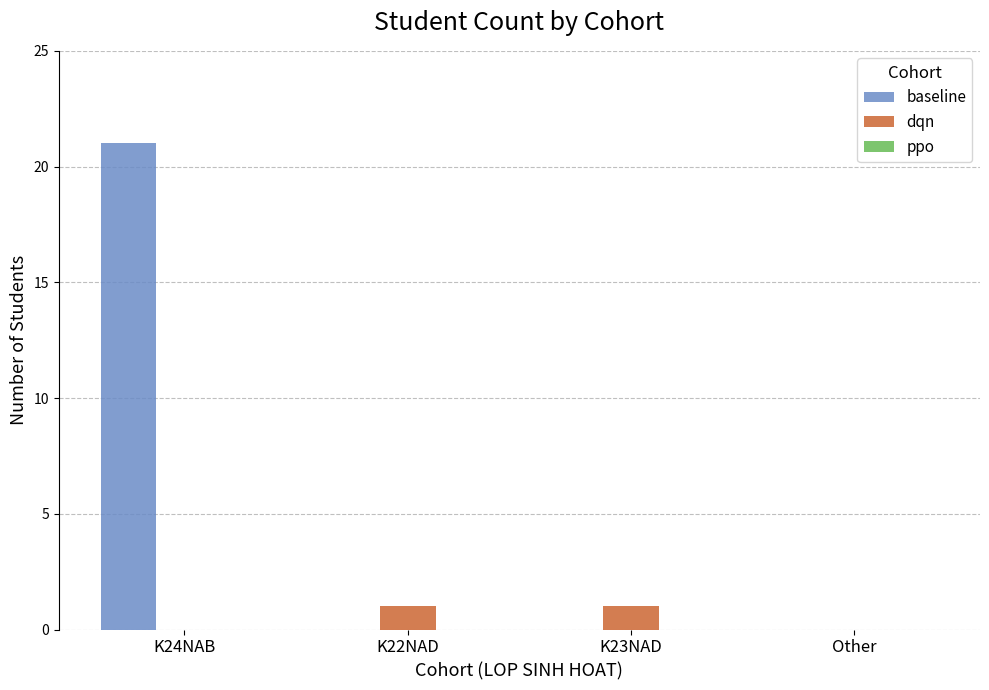

What is the sum of all baseline values?

21